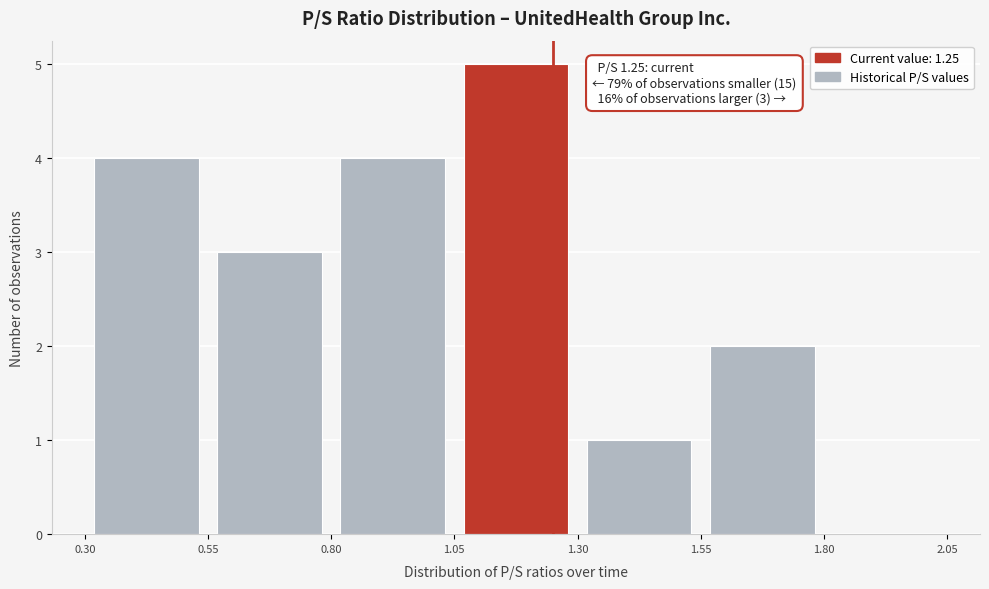

Which range on the x-axis has the tallest bar?

1.05 to 1.30